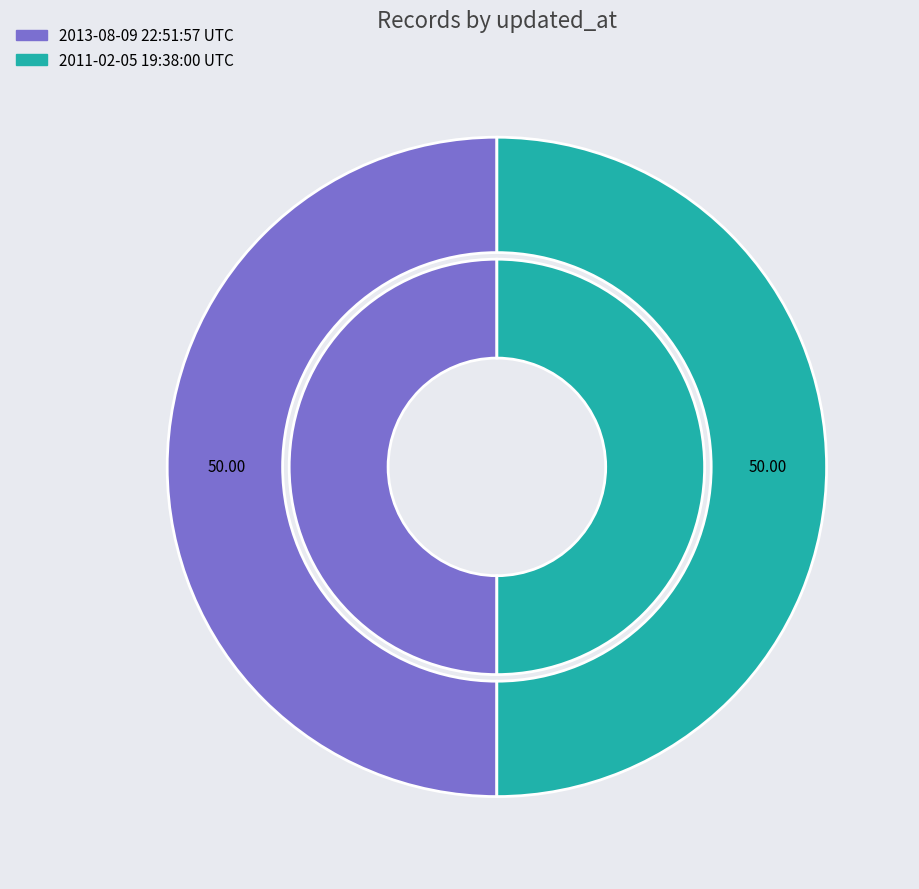

How many segments does this pie chart have?

2